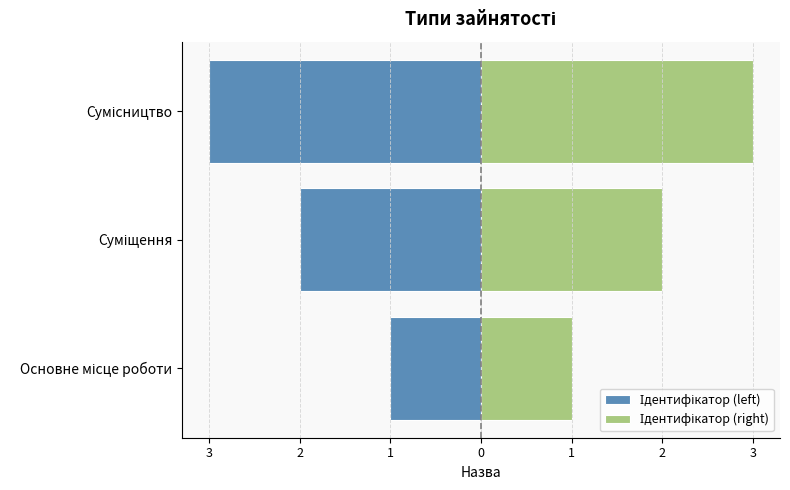

Are the bars horizontal?

Yes